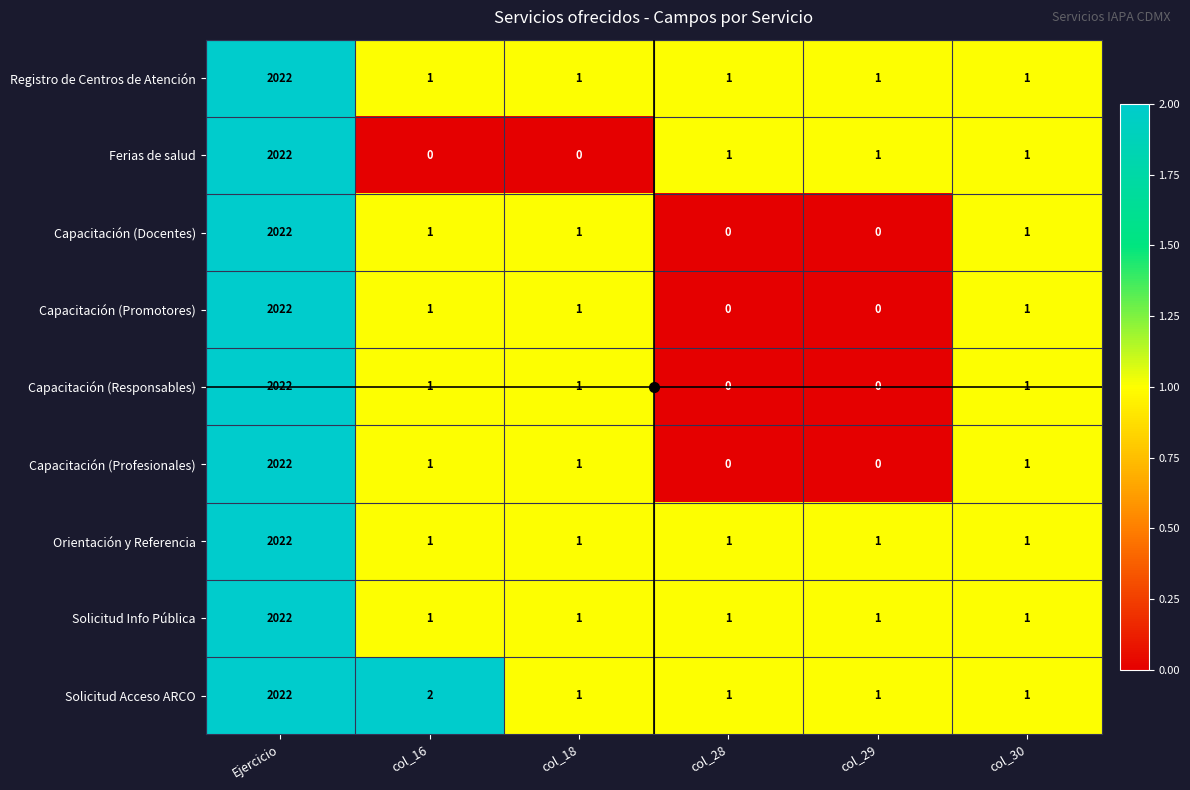

The Solicitud Acceso ARCO series shows 1 at col_30. True or false?

True